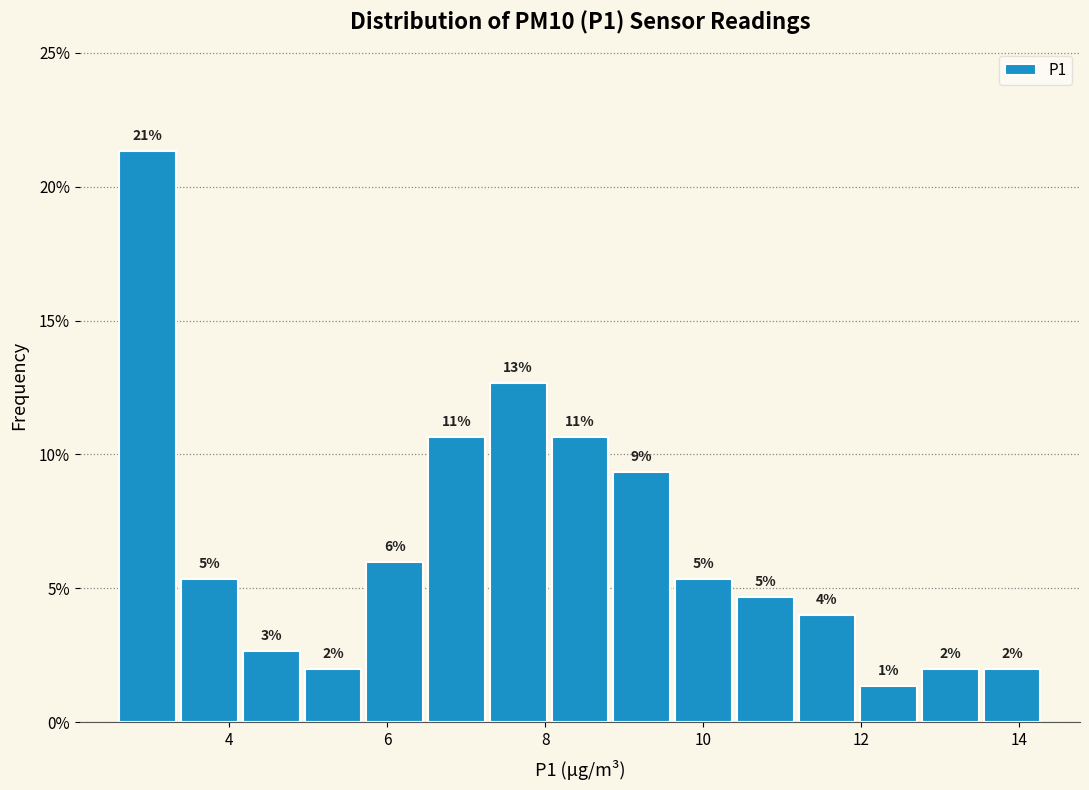

Around what value on the x-axis is the tallest bar? Give the approximate position of its centre, as read against the axis.

3.0